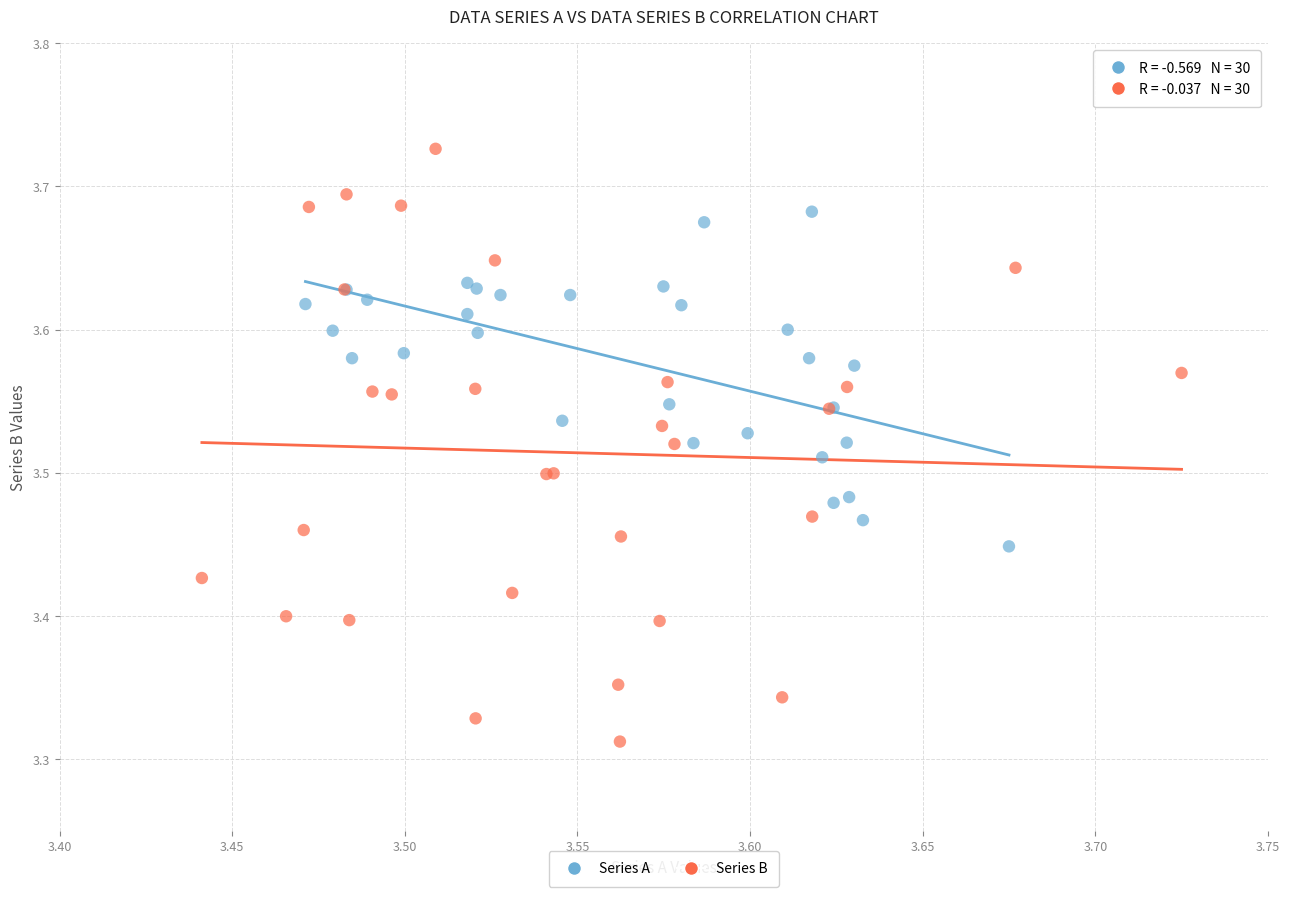

What are all the series names shown in the legend?

Series A, Series B